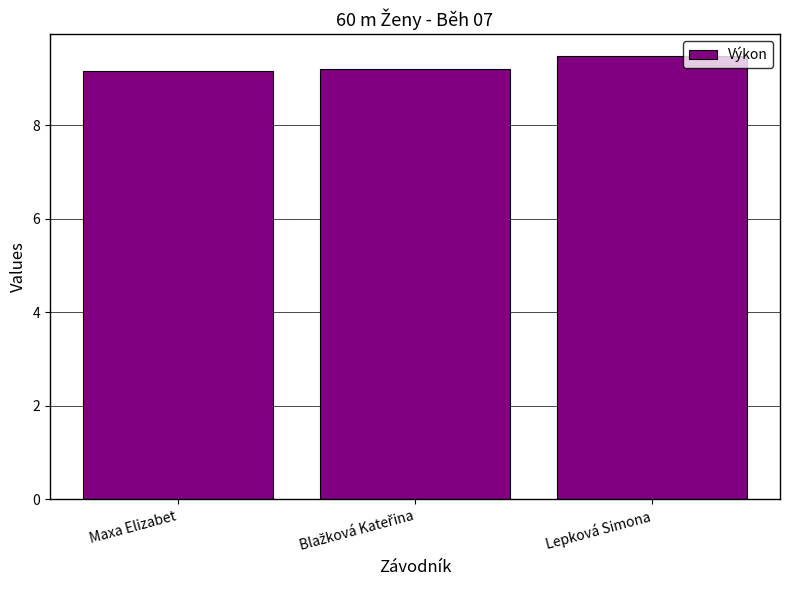

Is it true that the value at Lepková Simona is 9.5?

True